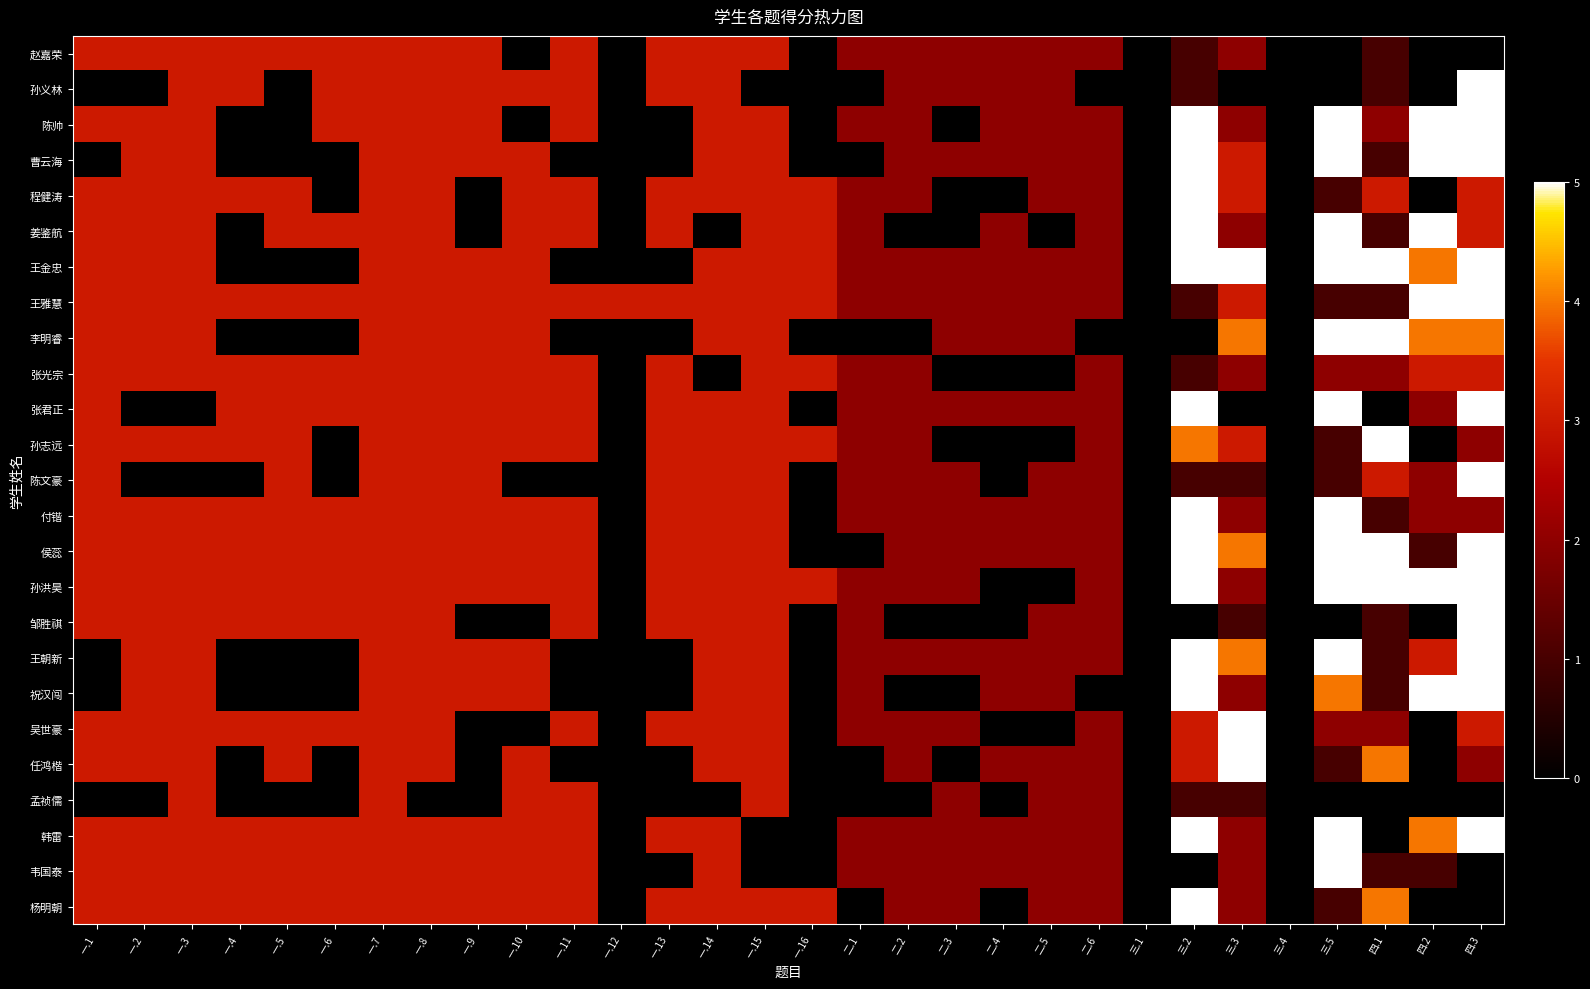

Reading left to right, what are all the values shown in this chart?

赵嘉荣: 一.1=3	一.2=3	一.3=3	一.4=3	一.5=3	一.6=3	一.7=3	一.8=3	一.9=3	一.10=0	一.11=3	一.12=0	一.13=3	一.14=3	一.15=3	一.16=0	二.1=2	二.2=2	二.3=2	二.4=2	二.5=2	二.6=2	三.1=0	三.2=1	三.3=2	三.4=0	三.5=0	四.1=1	四.2=0	四.3=0
孙义林: 一.1=0	一.2=0	一.3=3	一.4=3	一.5=0	一.6=3	一.7=3	一.8=3	一.9=3	一.10=3	一.11=3	一.12=0	一.13=3	一.14=3	一.15=0	一.16=0	二.1=0	二.2=2	二.3=2	二.4=2	二.5=2	二.6=0	三.1=0	三.2=1	三.3=0	三.4=0	三.5=0	四.1=1	四.2=0	四.3=5
陈帅: 一.1=3	一.2=3	一.3=3	一.4=0	一.5=0	一.6=3	一.7=3	一.8=3	一.9=3	一.10=0	一.11=3	一.12=0	一.13=0	一.14=3	一.15=3	一.16=0	二.1=2	二.2=2	二.3=0	二.4=2	二.5=2	二.6=2	三.1=0	三.2=5	三.3=2	三.4=0	三.5=5	四.1=2	四.2=5	四.3=5
曹云海: 一.1=0	一.2=3	一.3=3	一.4=0	一.5=0	一.6=0	一.7=3	一.8=3	一.9=3	一.10=3	一.11=0	一.12=0	一.13=0	一.14=3	一.15=3	一.16=0	二.1=0	二.2=2	二.3=2	二.4=2	二.5=2	二.6=2	三.1=0	三.2=5	三.3=3	三.4=0	三.5=5	四.1=1	四.2=5	四.3=5
程健涛: 一.1=3	一.2=3	一.3=3	一.4=3	一.5=3	一.6=0	一.7=3	一.8=3	一.9=0	一.10=3	一.11=3	一.12=0	一.13=3	一.14=3	一.15=3	一.16=3	二.1=2	二.2=2	二.3=0	二.4=0	二.5=2	二.6=2	三.1=0	三.2=5	三.3=3	三.4=0	三.5=1	四.1=3	四.2=0	四.3=3
姜鉴航: 一.1=3	一.2=3	一.3=3	一.4=0	一.5=3	一.6=3	一.7=3	一.8=3	一.9=0	一.10=3	一.11=3	一.12=0	一.13=3	一.14=0	一.15=3	一.16=3	二.1=2	二.2=0	二.3=0	二.4=2	二.5=0	二.6=2	三.1=0	三.2=5	三.3=2	三.4=0	三.5=5	四.1=1	四.2=5	四.3=3
王金忠: 一.1=3	一.2=3	一.3=3	一.4=0	一.5=0	一.6=0	一.7=3	一.8=3	一.9=3	一.10=3	一.11=0	一.12=0	一.13=0	一.14=3	一.15=3	一.16=3	二.1=2	二.2=2	二.3=2	二.4=2	二.5=2	二.6=2	三.1=0	三.2=5	三.3=5	三.4=0	三.5=5	四.1=5	四.2=4	四.3=5
王雅慧: 一.1=3	一.2=3	一.3=3	一.4=3	一.5=3	一.6=3	一.7=3	一.8=3	一.9=3	一.10=3	一.11=3	一.12=3	一.13=3	一.14=3	一.15=3	一.16=3	二.1=2	二.2=2	二.3=2	二.4=2	二.5=2	二.6=2	三.1=0	三.2=1	三.3=3	三.4=0	三.5=1	四.1=1	四.2=5	四.3=5
李明睿: 一.1=3	一.2=3	一.3=3	一.4=0	一.5=0	一.6=0	一.7=3	一.8=3	一.9=3	一.10=3	一.11=0	一.12=0	一.13=0	一.14=3	一.15=3	一.16=0	二.1=0	二.2=0	二.3=2	二.4=2	二.5=2	二.6=0	三.1=0	三.2=0	三.3=4	三.4=0	三.5=5	四.1=5	四.2=4	四.3=4
张光宗: 一.1=3	一.2=3	一.3=3	一.4=3	一.5=3	一.6=3	一.7=3	一.8=3	一.9=3	一.10=3	一.11=3	一.12=0	一.13=3	一.14=0	一.15=3	一.16=3	二.1=2	二.2=2	二.3=0	二.4=0	二.5=0	二.6=2	三.1=0	三.2=1	三.3=2	三.4=0	三.5=2	四.1=2	四.2=3	四.3=3
张君正: 一.1=3	一.2=0	一.3=0	一.4=3	一.5=3	一.6=3	一.7=3	一.8=3	一.9=3	一.10=3	一.11=3	一.12=0	一.13=3	一.14=3	一.15=3	一.16=0	二.1=2	二.2=2	二.3=2	二.4=2	二.5=2	二.6=2	三.1=0	三.2=5	三.3=0	三.4=0	三.5=5	四.1=0	四.2=2	四.3=5
孙志远: 一.1=3	一.2=3	一.3=3	一.4=3	一.5=3	一.6=0	一.7=3	一.8=3	一.9=3	一.10=3	一.11=3	一.12=0	一.13=3	一.14=3	一.15=3	一.16=3	二.1=2	二.2=2	二.3=0	二.4=0	二.5=0	二.6=2	三.1=0	三.2=4	三.3=3	三.4=0	三.5=1	四.1=5	四.2=0	四.3=2
陈文豪: 一.1=3	一.2=0	一.3=0	一.4=0	一.5=3	一.6=0	一.7=3	一.8=3	一.9=3	一.10=0	一.11=0	一.12=0	一.13=3	一.14=3	一.15=3	一.16=0	二.1=2	二.2=2	二.3=2	二.4=0	二.5=2	二.6=2	三.1=0	三.2=1	三.3=1	三.4=0	三.5=1	四.1=3	四.2=2	四.3=5
付锴: 一.1=3	一.2=3	一.3=3	一.4=3	一.5=3	一.6=3	一.7=3	一.8=3	一.9=3	一.10=3	一.11=3	一.12=0	一.13=3	一.14=3	一.15=3	一.16=0	二.1=2	二.2=2	二.3=2	二.4=2	二.5=2	二.6=2	三.1=0	三.2=5	三.3=2	三.4=0	三.5=5	四.1=1	四.2=2	四.3=2
侯蕊: 一.1=3	一.2=3	一.3=3	一.4=3	一.5=3	一.6=3	一.7=3	一.8=3	一.9=3	一.10=3	一.11=3	一.12=0	一.13=3	一.14=3	一.15=3	一.16=0	二.1=0	二.2=2	二.3=2	二.4=2	二.5=2	二.6=2	三.1=0	三.2=5	三.3=4	三.4=0	三.5=5	四.1=5	四.2=1	四.3=5
孙洪昊: 一.1=3	一.2=3	一.3=3	一.4=3	一.5=3	一.6=3	一.7=3	一.8=3	一.9=3	一.10=3	一.11=3	一.12=0	一.13=3	一.14=3	一.15=3	一.16=3	二.1=2	二.2=2	二.3=2	二.4=0	二.5=0	二.6=2	三.1=0	三.2=5	三.3=2	三.4=0	三.5=5	四.1=5	四.2=5	四.3=5
邹胜祺: 一.1=3	一.2=3	一.3=3	一.4=3	一.5=3	一.6=3	一.7=3	一.8=3	一.9=0	一.10=0	一.11=3	一.12=0	一.13=3	一.14=3	一.15=3	一.16=0	二.1=2	二.2=0	二.3=0	二.4=0	二.5=2	二.6=2	三.1=0	三.2=0	三.3=1	三.4=0	三.5=0	四.1=1	四.2=0	四.3=5
王朝新: 一.1=0	一.2=3	一.3=3	一.4=0	一.5=0	一.6=0	一.7=3	一.8=3	一.9=3	一.10=3	一.11=0	一.12=0	一.13=0	一.14=3	一.15=3	一.16=0	二.1=2	二.2=2	二.3=2	二.4=2	二.5=2	二.6=2	三.1=0	三.2=5	三.3=4	三.4=0	三.5=5	四.1=1	四.2=3	四.3=5
祝汉闯: 一.1=0	一.2=3	一.3=3	一.4=0	一.5=0	一.6=0	一.7=3	一.8=3	一.9=3	一.10=3	一.11=0	一.12=0	一.13=0	一.14=3	一.15=3	一.16=0	二.1=2	二.2=0	二.3=0	二.4=2	二.5=2	二.6=0	三.1=0	三.2=5	三.3=2	三.4=0	三.5=4	四.1=1	四.2=5	四.3=5
吴世豪: 一.1=3	一.2=3	一.3=3	一.4=3	一.5=3	一.6=3	一.7=3	一.8=3	一.9=0	一.10=0	一.11=3	一.12=0	一.13=3	一.14=3	一.15=3	一.16=0	二.1=2	二.2=2	二.3=2	二.4=0	二.5=0	二.6=2	三.1=0	三.2=3	三.3=5	三.4=0	三.5=2	四.1=2	四.2=0	四.3=3
任鸿楷: 一.1=3	一.2=3	一.3=3	一.4=0	一.5=3	一.6=0	一.7=3	一.8=3	一.9=0	一.10=3	一.11=0	一.12=0	一.13=0	一.14=3	一.15=3	一.16=0	二.1=0	二.2=2	二.3=0	二.4=2	二.5=2	二.6=2	三.1=0	三.2=3	三.3=5	三.4=0	三.5=1	四.1=4	四.2=0	四.3=2
孟祯儒: 一.1=0	一.2=0	一.3=3	一.4=0	一.5=0	一.6=0	一.7=3	一.8=0	一.9=0	一.10=3	一.11=3	一.12=0	一.13=0	一.14=0	一.15=3	一.16=0	二.1=0	二.2=0	二.3=2	二.4=0	二.5=2	二.6=2	三.1=0	三.2=1	三.3=1	三.4=0	三.5=0	四.1=0	四.2=0	四.3=0
韩雷: 一.1=3	一.2=3	一.3=3	一.4=3	一.5=3	一.6=3	一.7=3	一.8=3	一.9=3	一.10=3	一.11=3	一.12=0	一.13=3	一.14=3	一.15=0	一.16=0	二.1=2	二.2=2	二.3=2	二.4=2	二.5=2	二.6=2	三.1=0	三.2=5	三.3=2	三.4=0	三.5=5	四.1=0	四.2=4	四.3=5
韦国泰: 一.1=3	一.2=3	一.3=3	一.4=3	一.5=3	一.6=3	一.7=3	一.8=3	一.9=3	一.10=3	一.11=3	一.12=0	一.13=0	一.14=3	一.15=0	一.16=0	二.1=2	二.2=2	二.3=2	二.4=2	二.5=2	二.6=2	三.1=0	三.2=0	三.3=2	三.4=0	三.5=5	四.1=1	四.2=1	四.3=0
杨明朝: 一.1=3	一.2=3	一.3=3	一.4=3	一.5=3	一.6=3	一.7=3	一.8=3	一.9=3	一.10=3	一.11=3	一.12=0	一.13=3	一.14=3	一.15=3	一.16=3	二.1=0	二.2=2	二.3=2	二.4=0	二.5=2	二.6=2	三.1=0	三.2=5	三.3=2	三.4=0	三.5=1	四.1=4	四.2=0	四.3=0